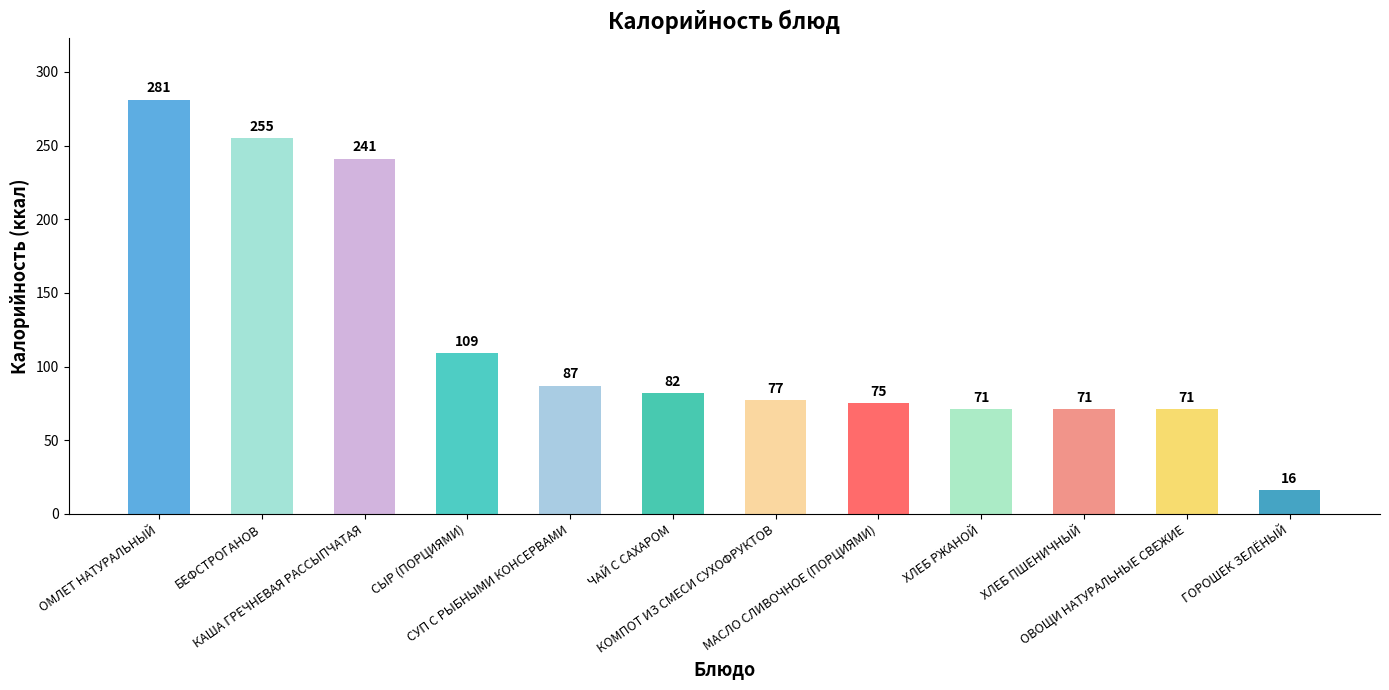

What is the value of the 2nd bar from the left?

255